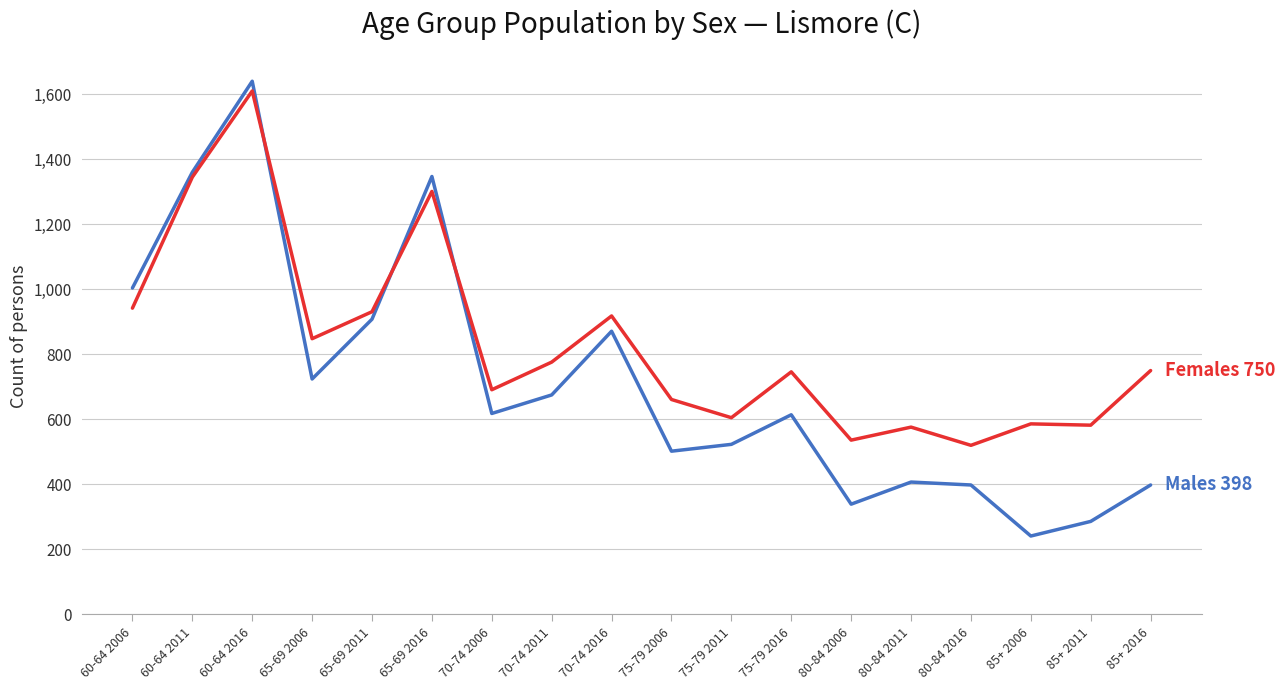

What is the spread (max minus min) of values at 65-69 2011?

23